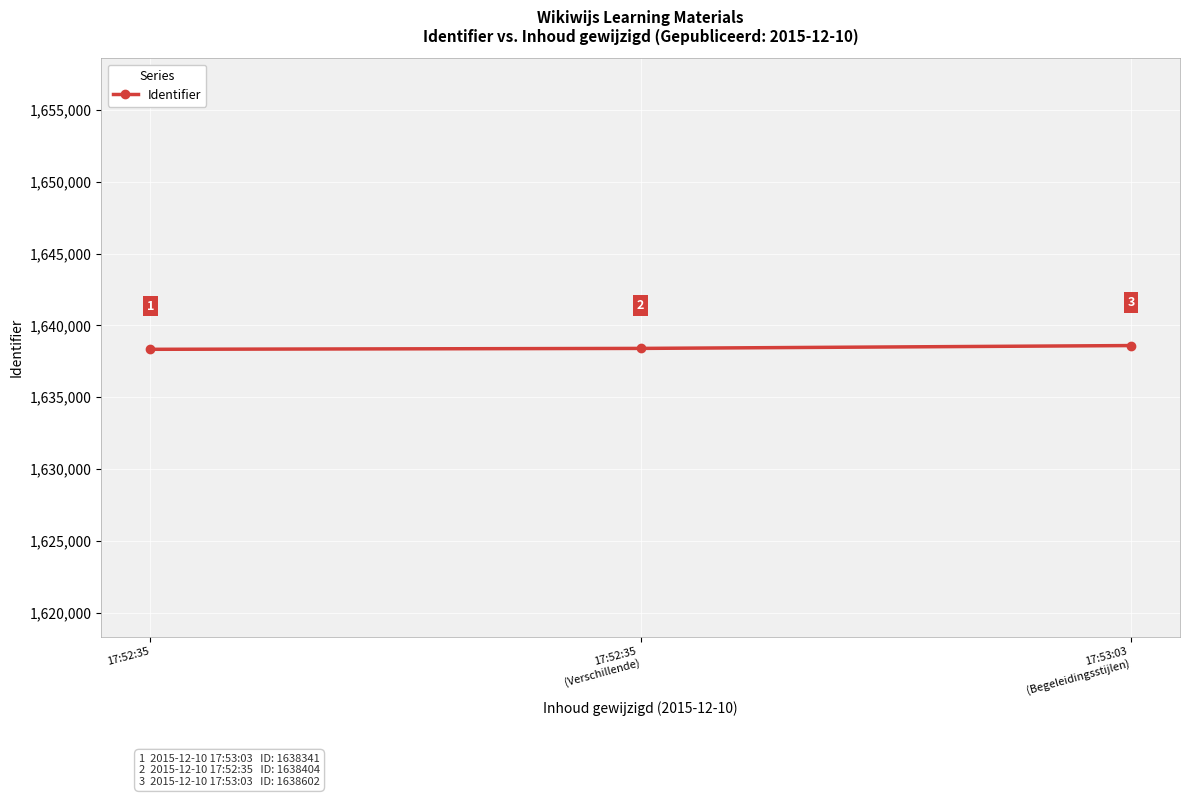

Reading left to right, what are all the values shown in this chart?

17:52:35=1638341	17:52:35
(Verschillende)=1638404	17:53:03
(Begeleidingsstijlen)=1638602